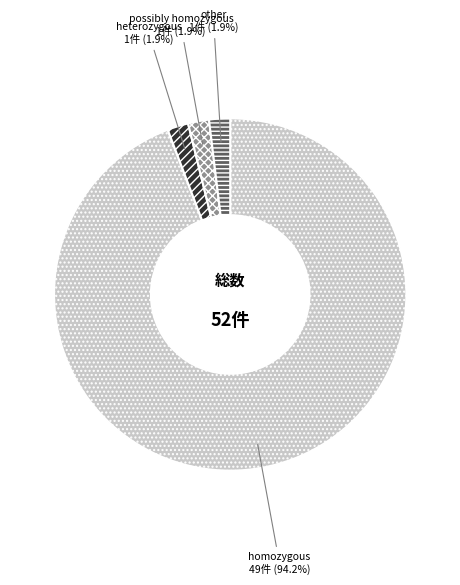

Does any single category account for the majority?

Yes